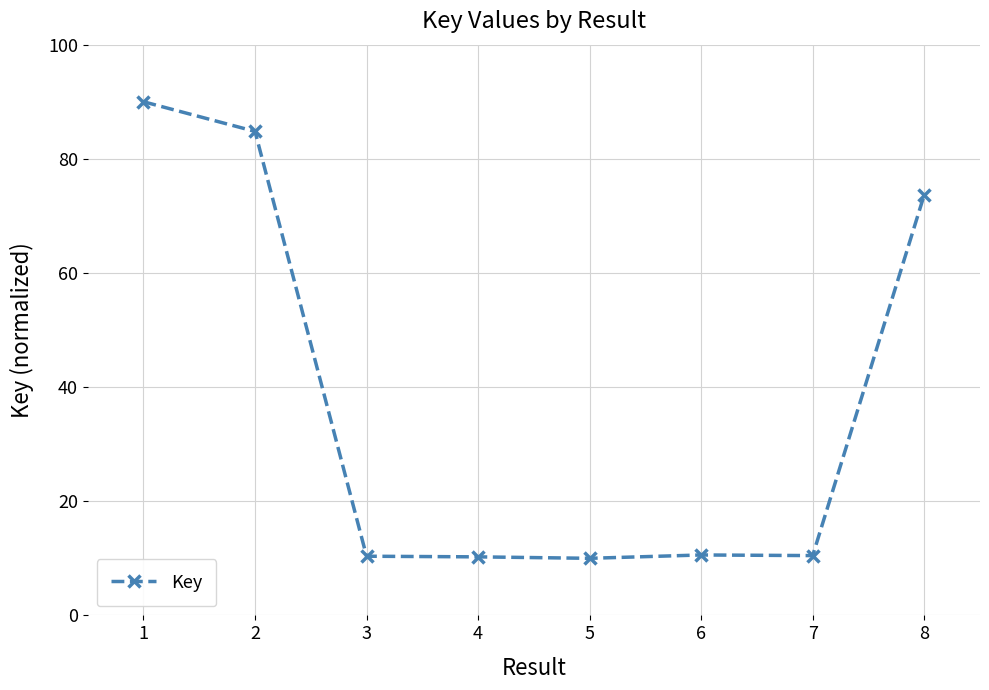

What is the change in value from 2 to 4?

-74.5